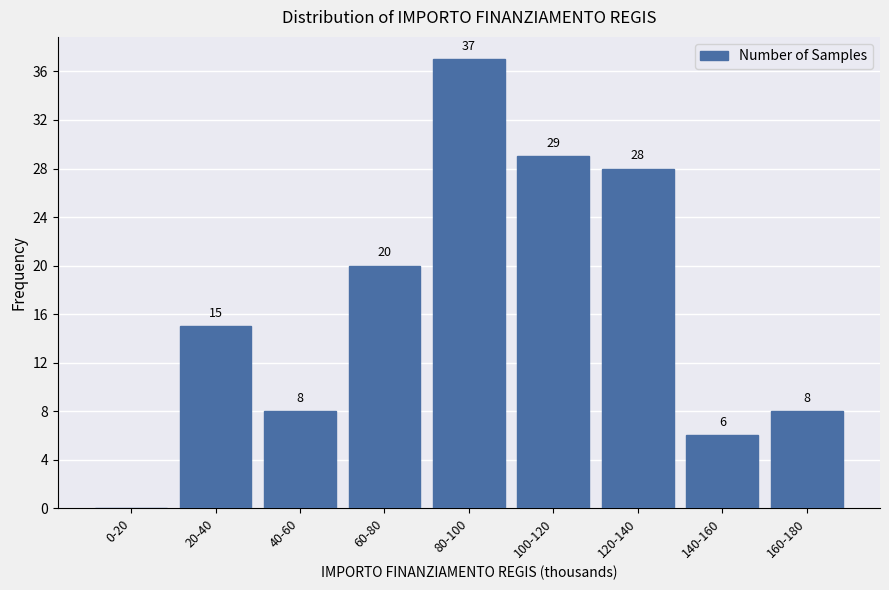

Reading left to right, transcribe all the data shown in this chart.

0-20=0	20-40=15	40-60=8	60-80=20	80-100=37	100-120=29	120-140=28	140-160=6	160-180=8